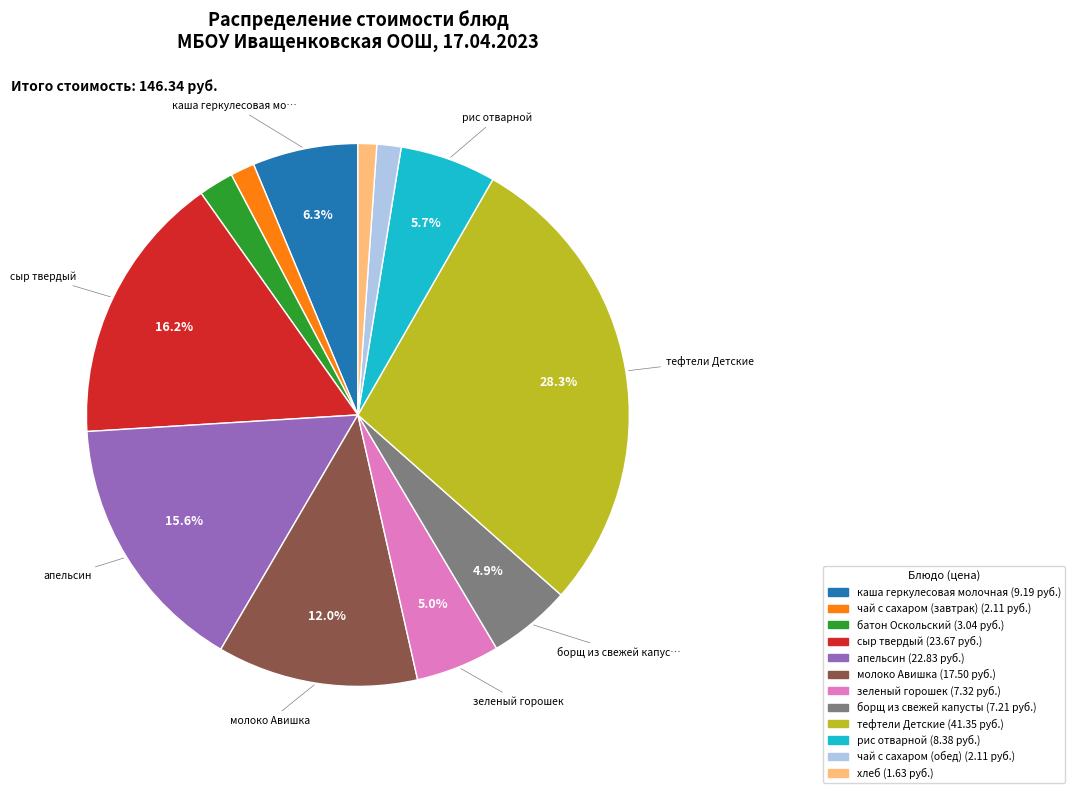

Is it true that сыр твердый is 16% of the pie?

True